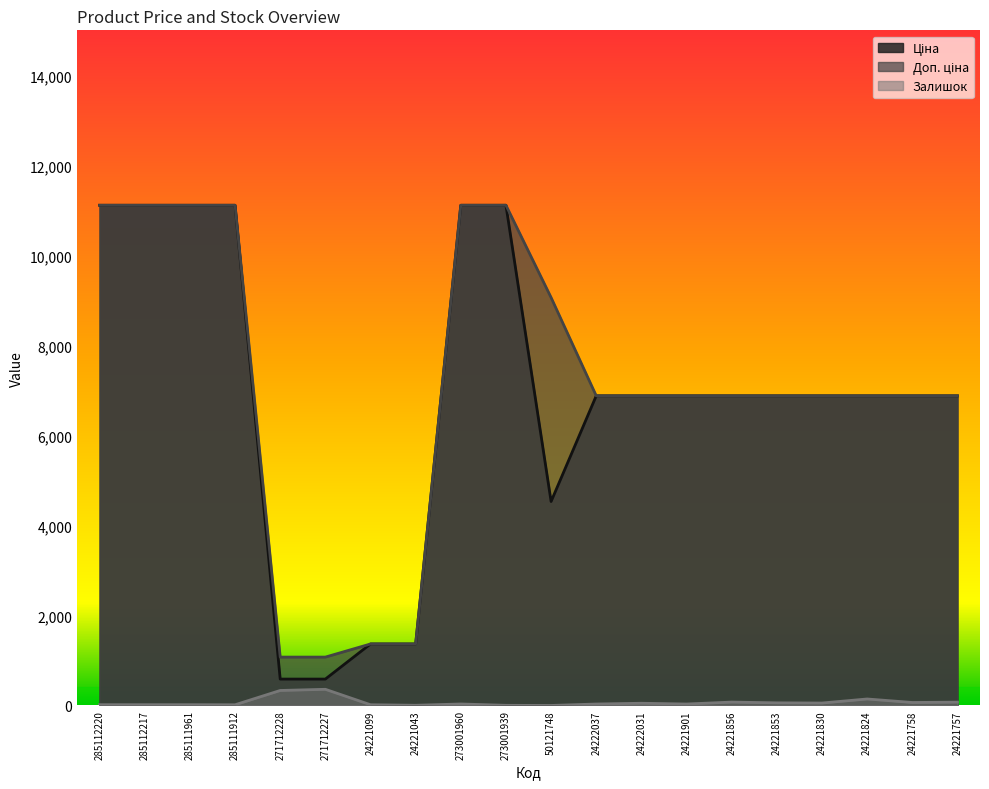

At 24221901, list the series in order from smallest to largest.

Залишок, Ціна, Доп. ціна